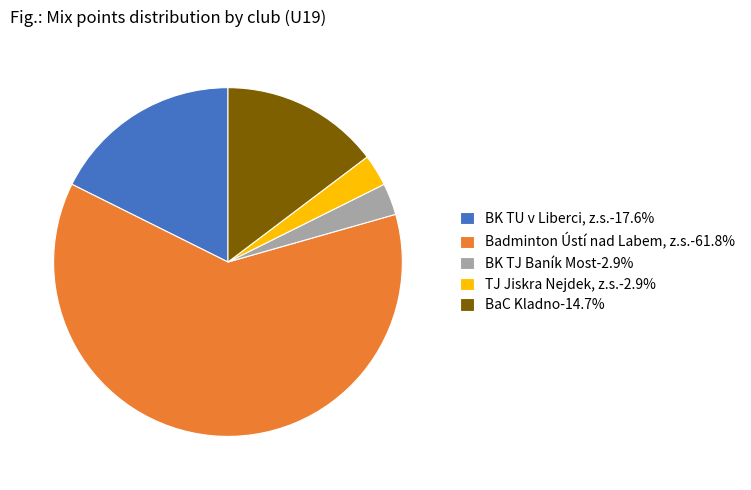

Combined, do TJ Jiskra Nejdek, z.s.-2.9% and BK TU v Liberci, z.s.-17.6% account for over 50%?

No